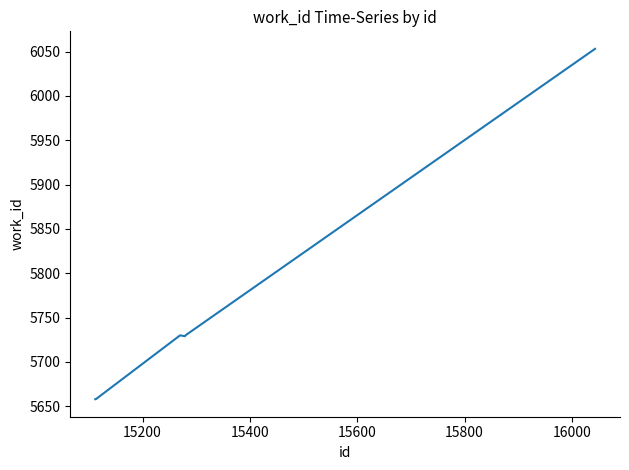

What is the maximum value shown in the chart?

6053